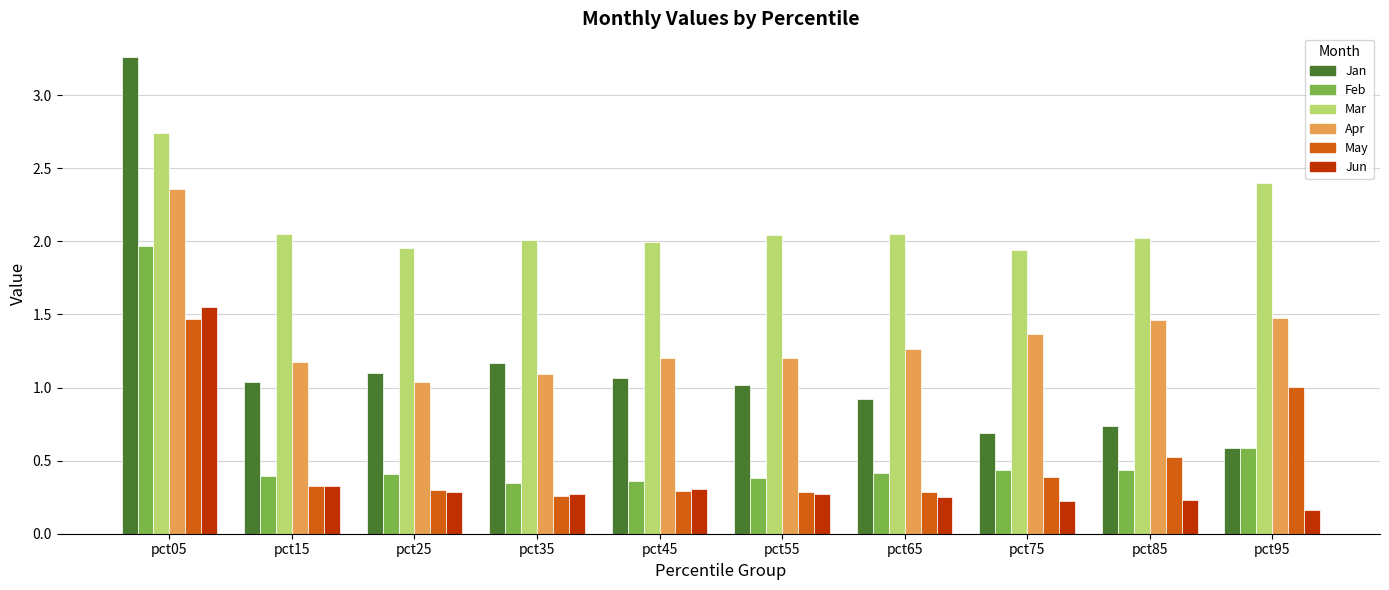

Which series has the widest spread of values?

Jan